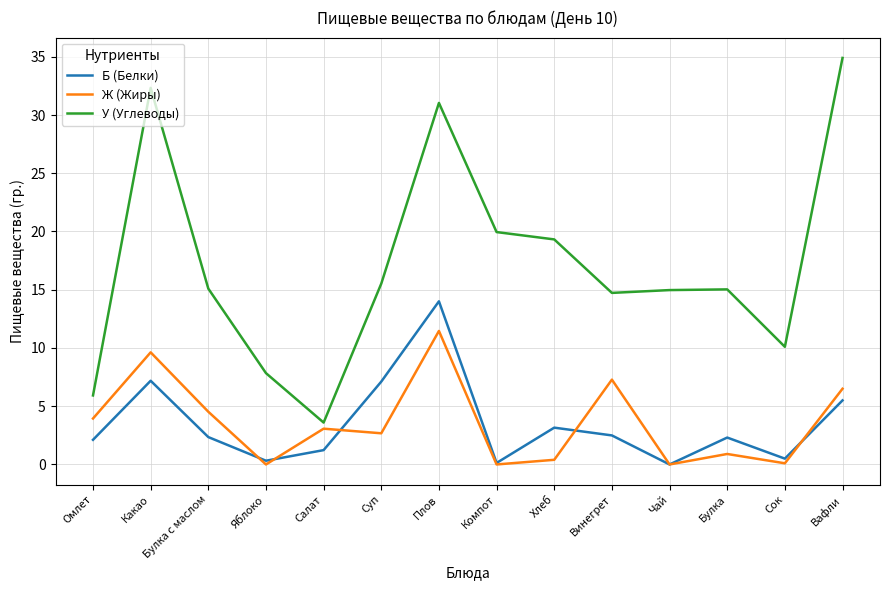

Rank the series by their maximum value, from highest to lowest.

У (Углеводы), Б (Белки), Ж (Жиры)